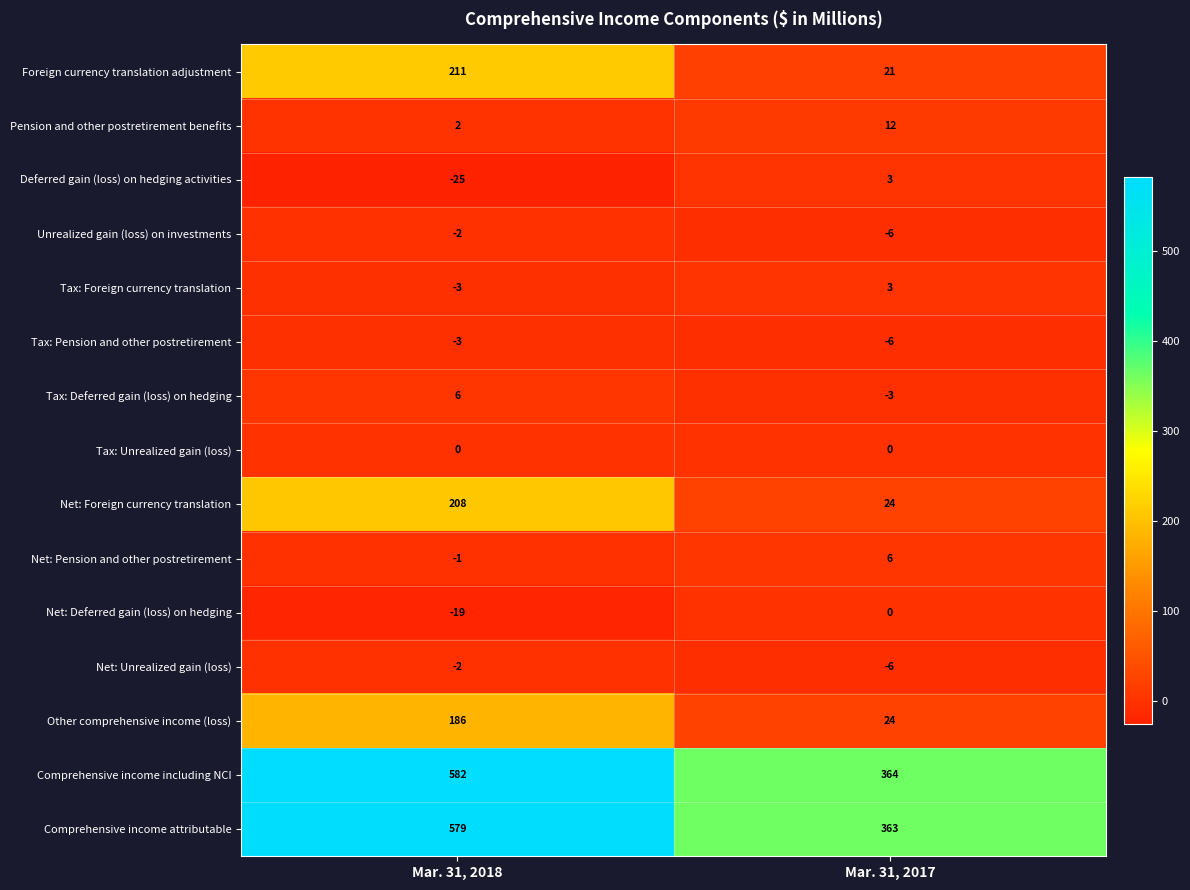

How many data points in Tax: Pension and other postretirement are less than -3?

1